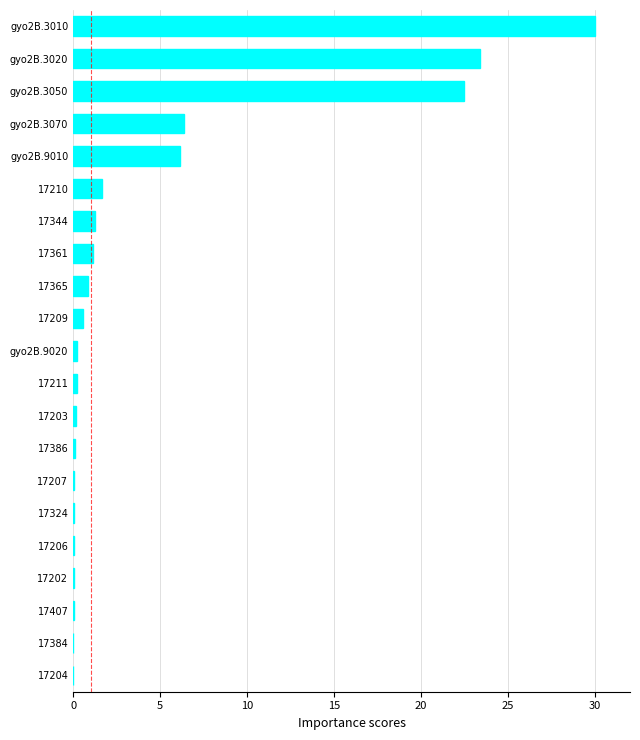

At which category does the chart reach its peak across all series?

gyo2B.3010